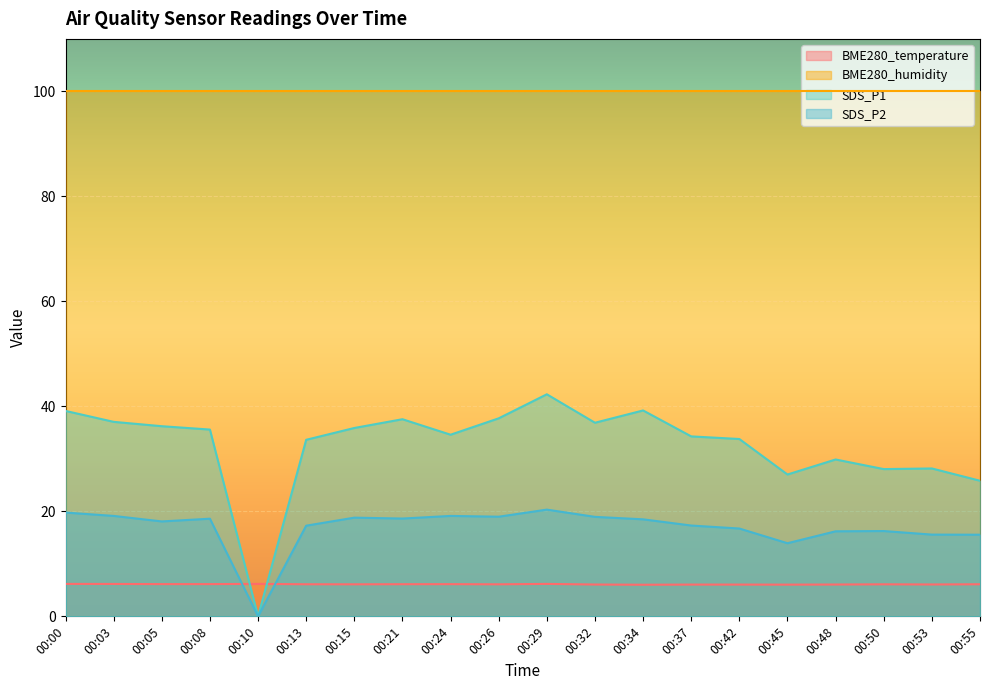

Which series ends up on top after the final intersection of BME280_temperature and SDS_P2?

SDS_P2